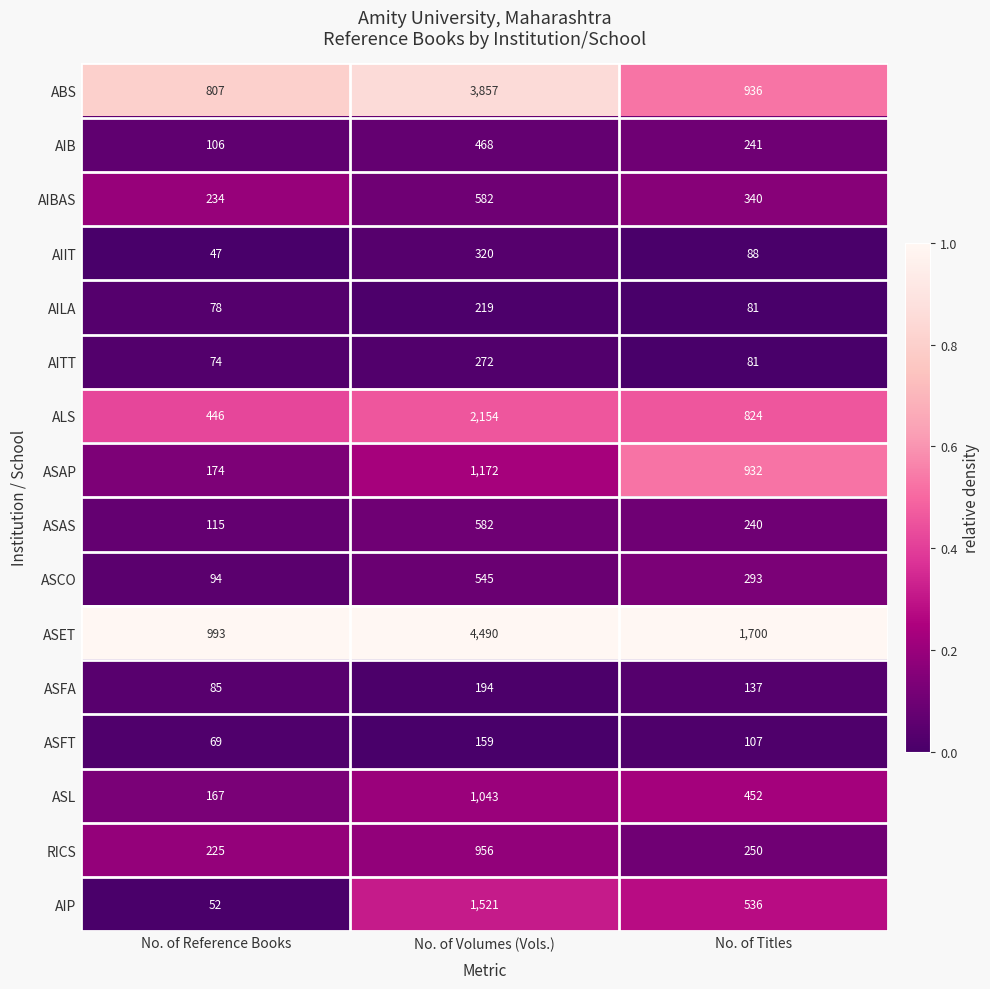

Between No. of Volumes (Vols.) and No. of Titles, which series saw the biggest shift?

ABS